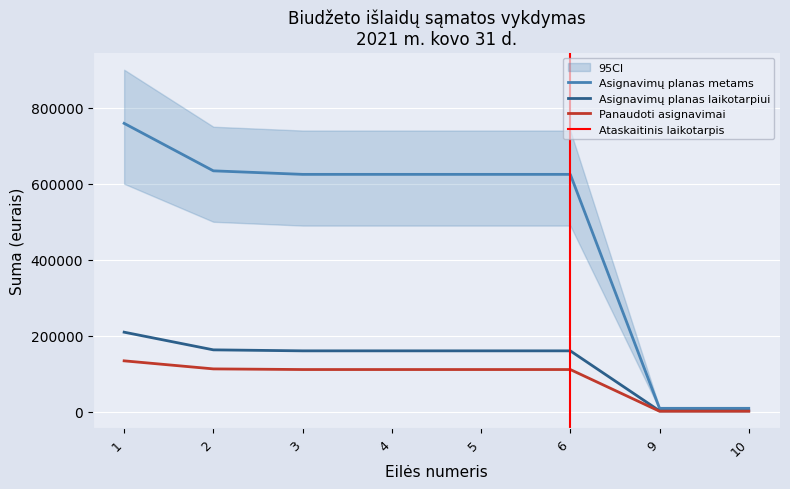

What value does the Asignavimų planas laikotarpiui series have at 1?

209591.4